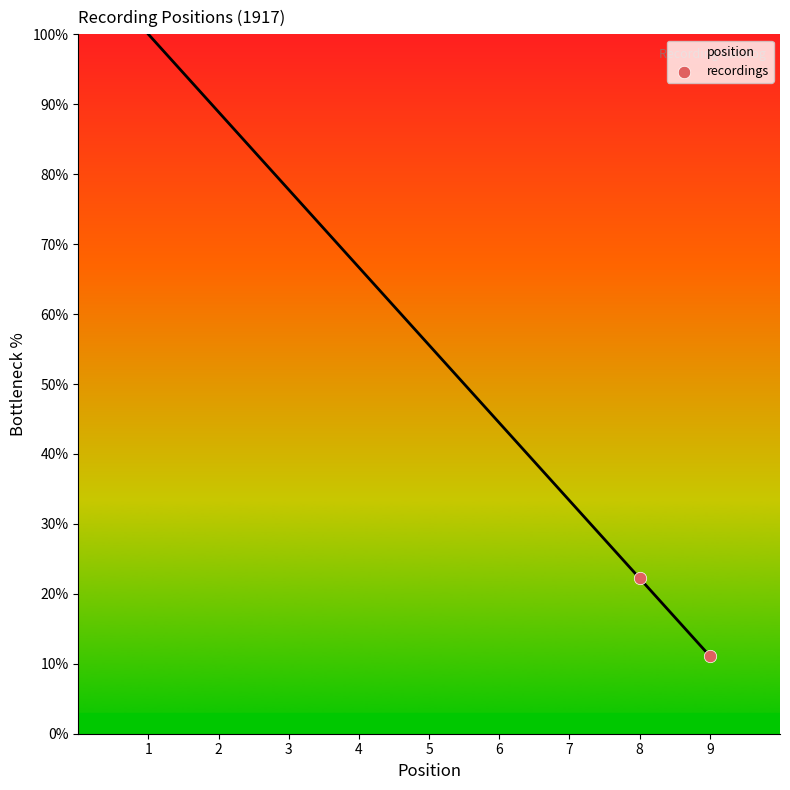

What is the change in value from 1 to 2?

-11.1